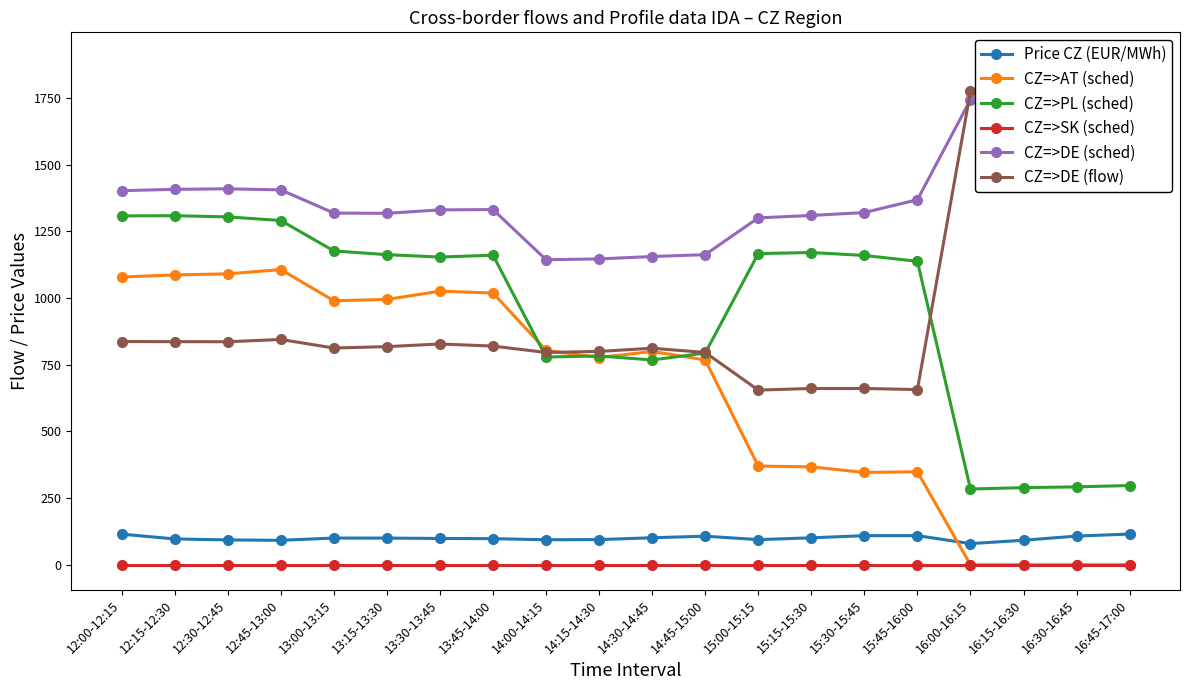

Which series has the largest total across all categories?

CZ=>DE (sched)